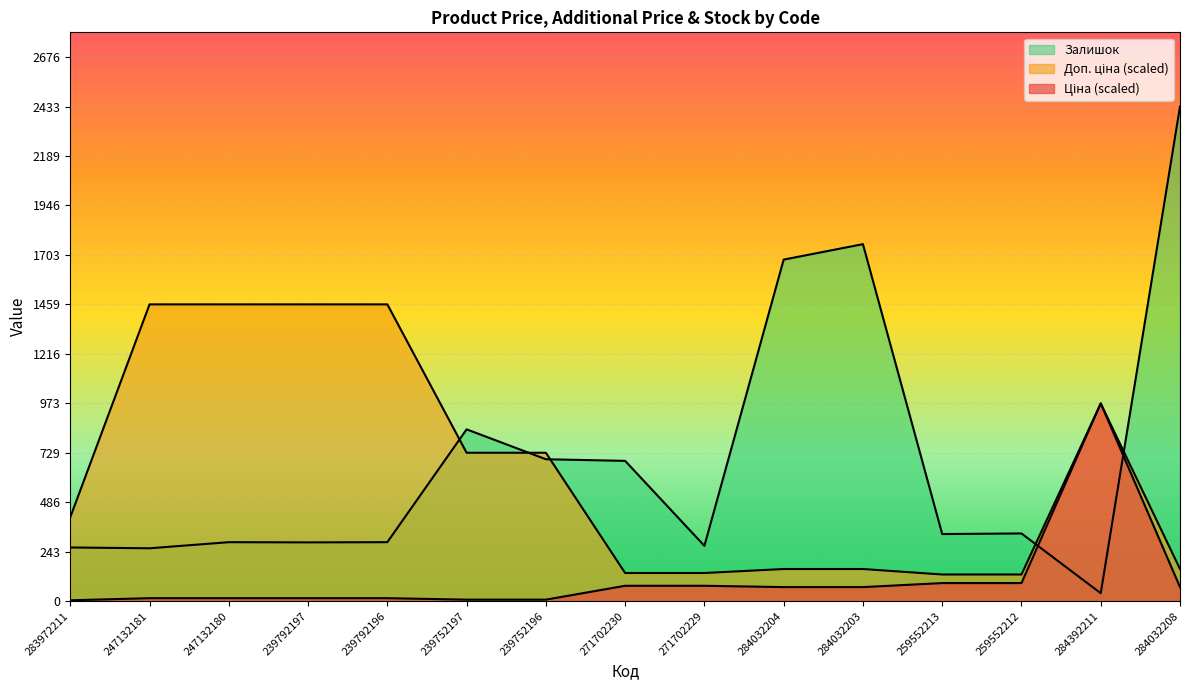

True or false: Доп. ціна and Залишок cross at least once.

True